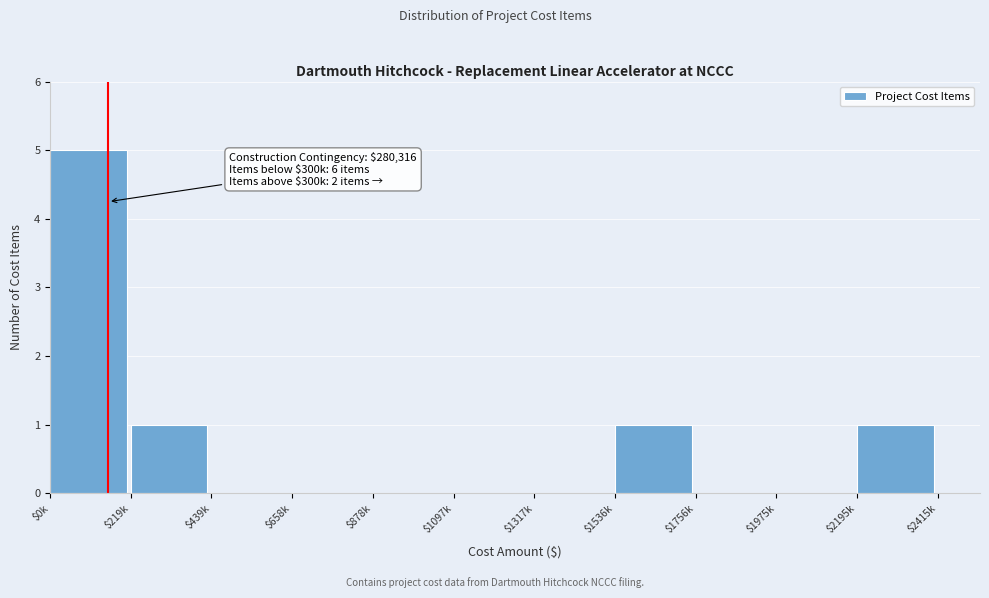

What is the sum of all values?

8